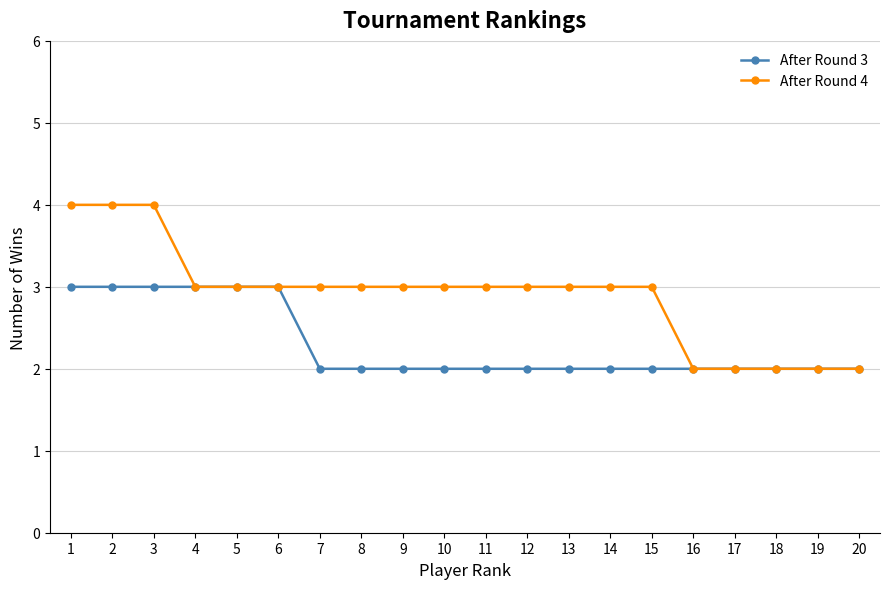

What are all the series names shown in the legend?

After Round 3, After Round 4